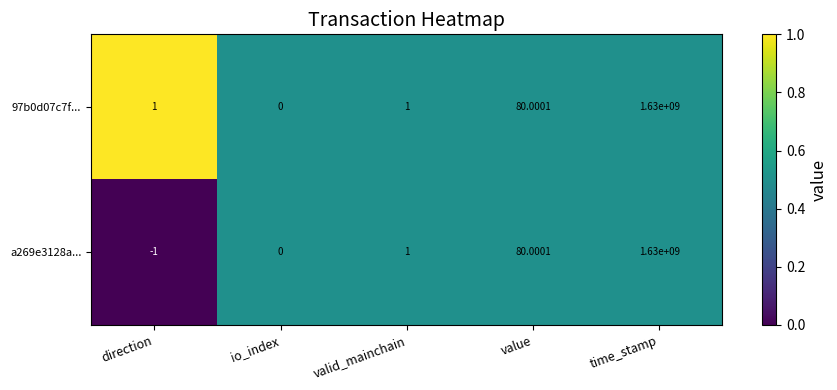

At which label does 97b0d07c7f... reach its minimum?

io_index